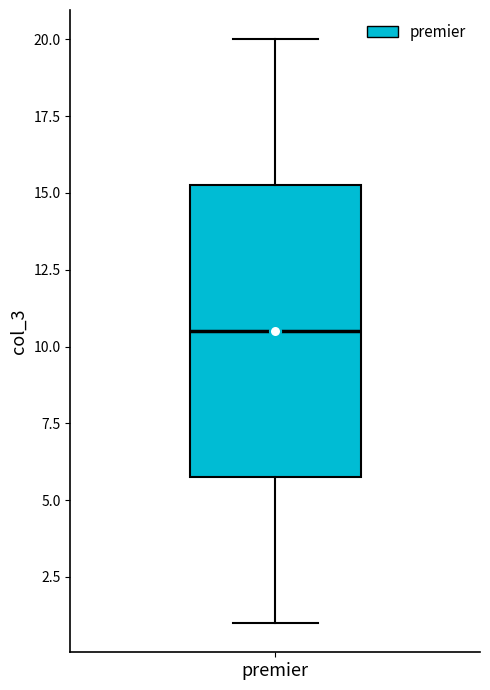

Where does the median line of the box for premier sit on the y-axis? The values are not printed on the chart, so give them approximately, as read against the axis.

10.5